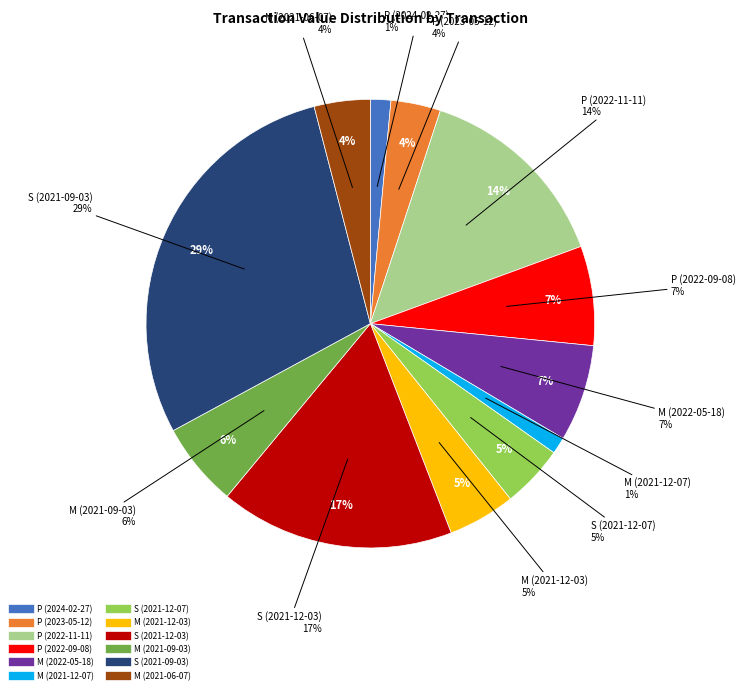

Does M (2021-09-03) represent more than half of the total?

No